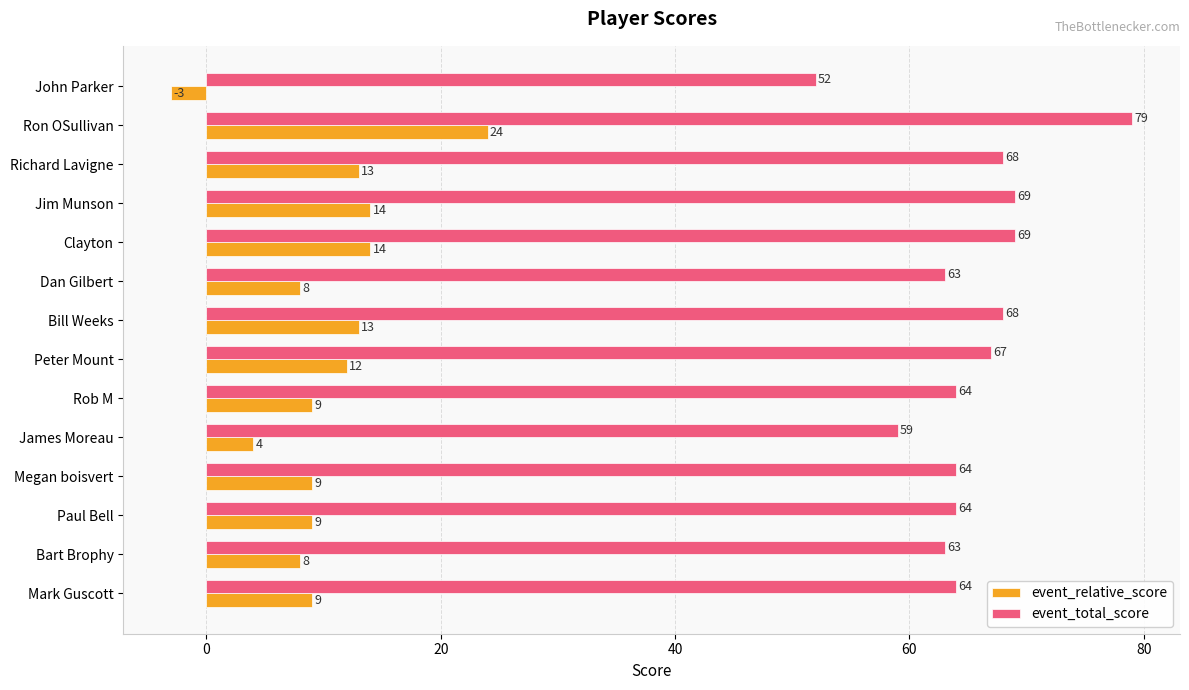

How many series are shown in this chart?

2